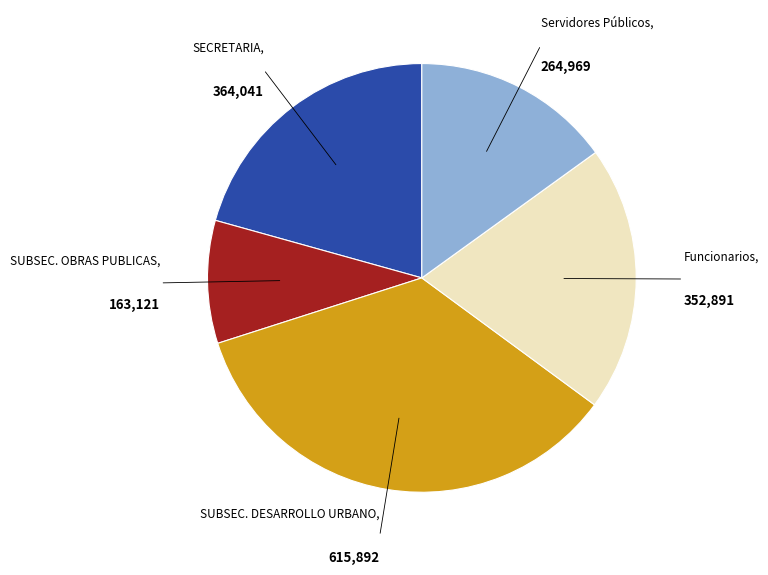

Is there a majority slice in this chart?

No